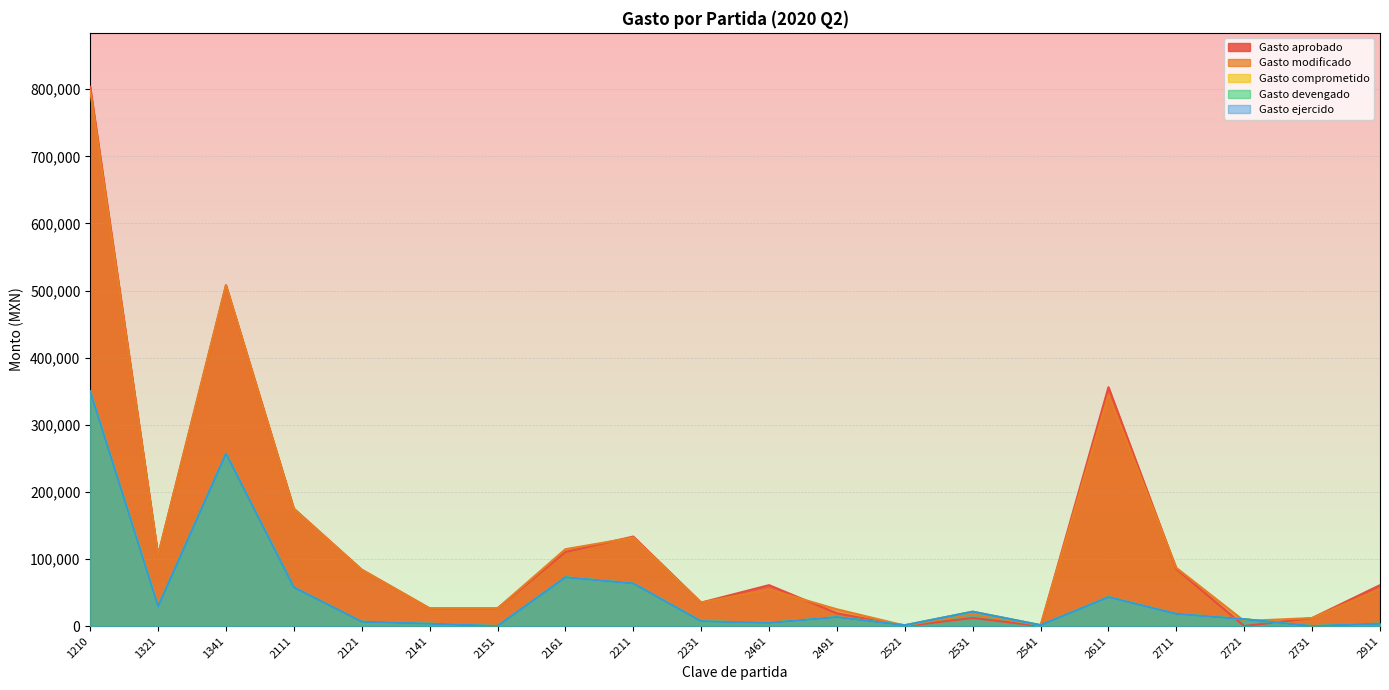

What are all the series names shown in the legend?

Gasto aprobado, Gasto modificado, Gasto comprometido, Gasto devengado, Gasto ejercido